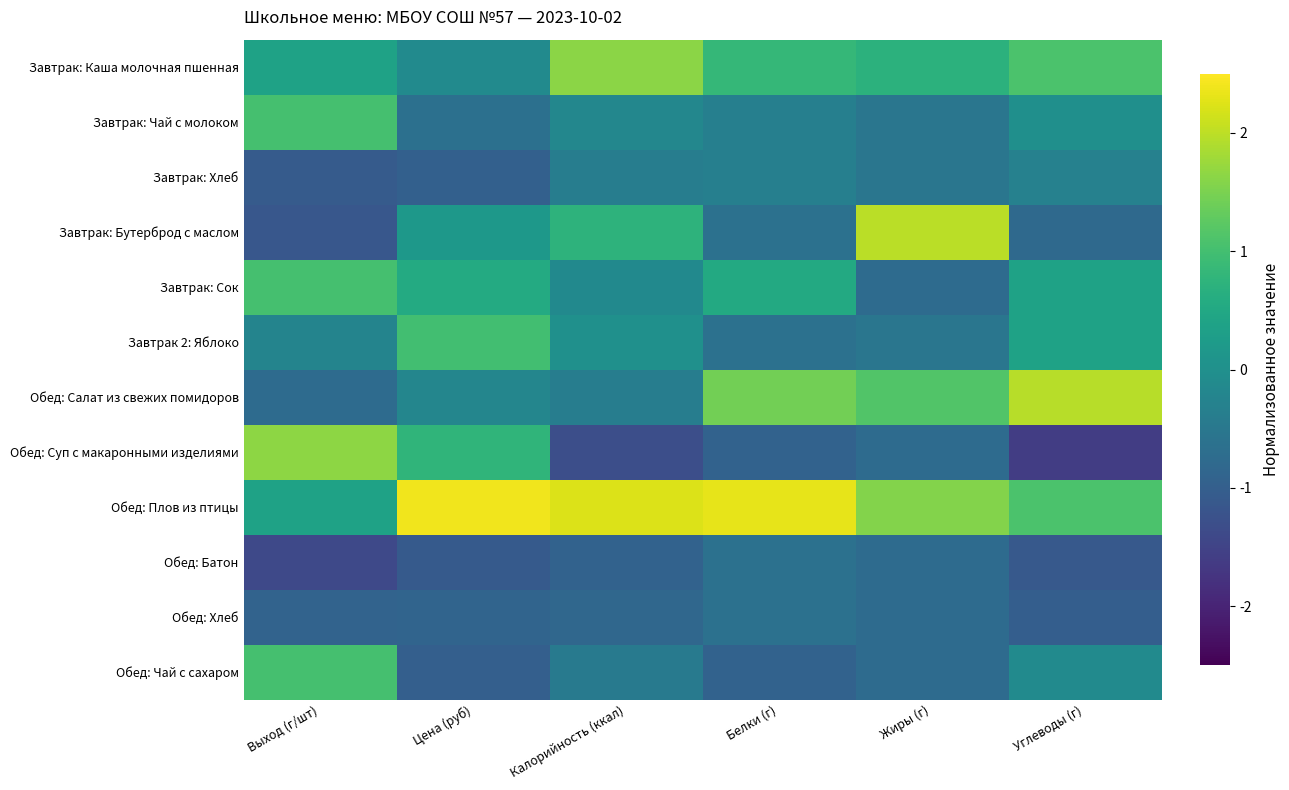

What is the spread (max minus min) of values at Углеводы (г)?

3.6